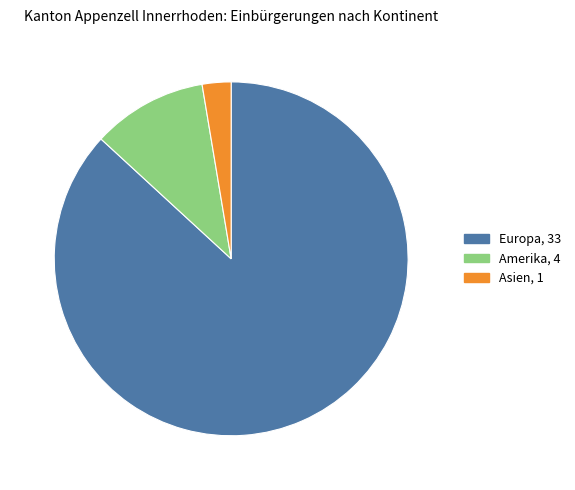

The Asien, 1 slice represents 3% of the pie. True or false?

True